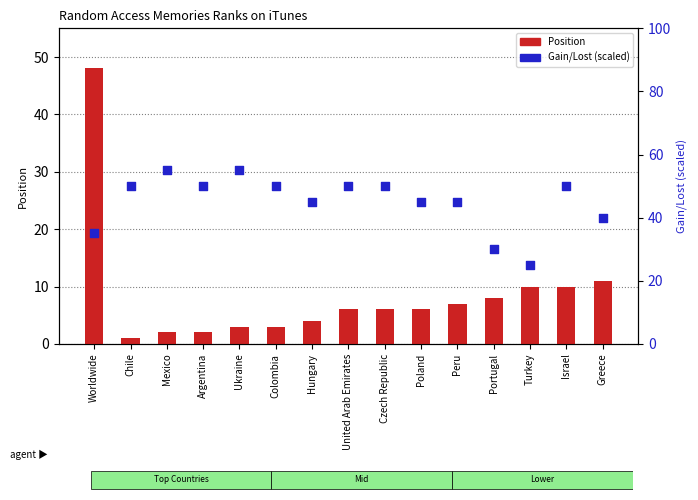

Which series contains the lowest Y value?

Position (iTunes)